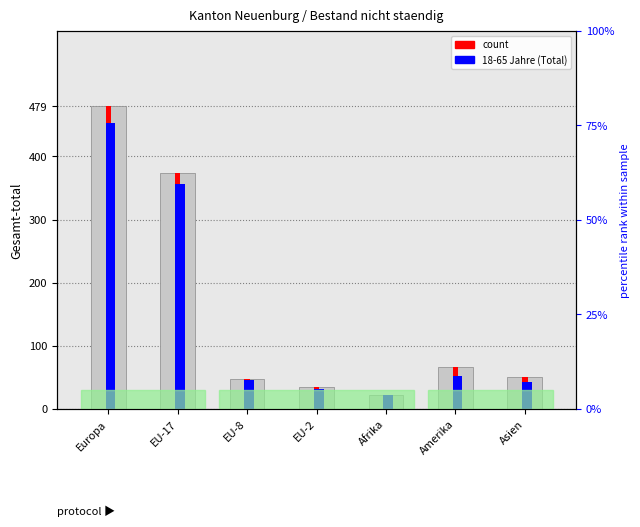

Which label corresponds to the smallest value in the chart?

Afrika